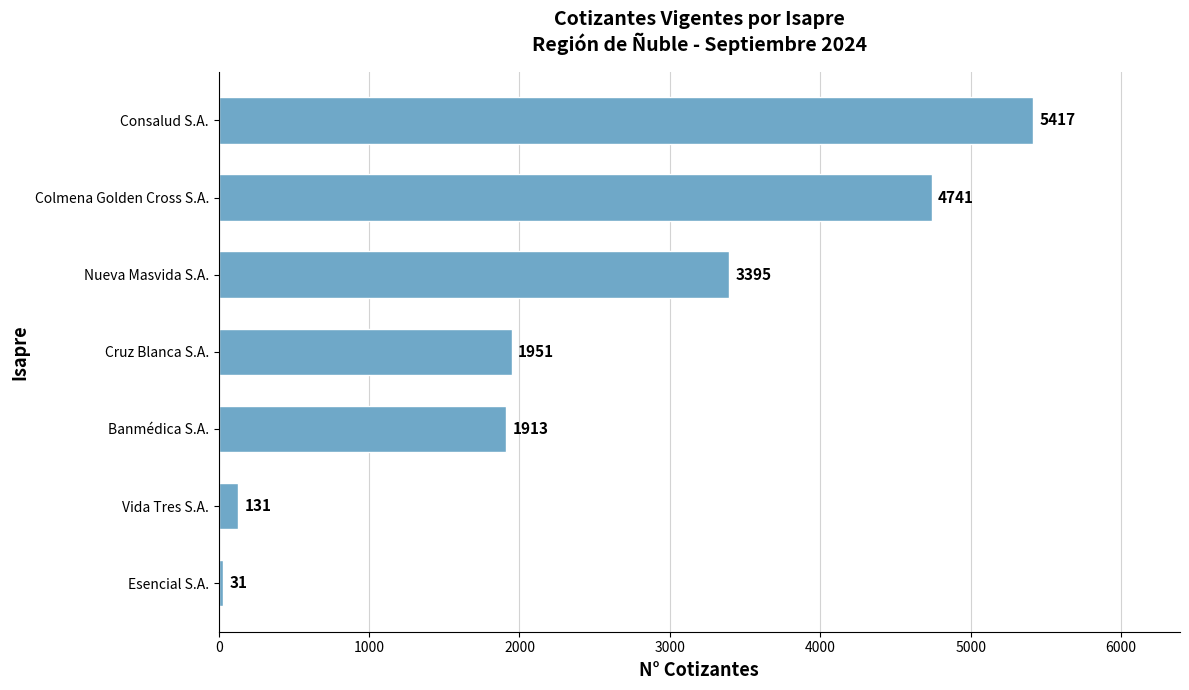

Which category has the lowest value across all series?

Esencial S.A.